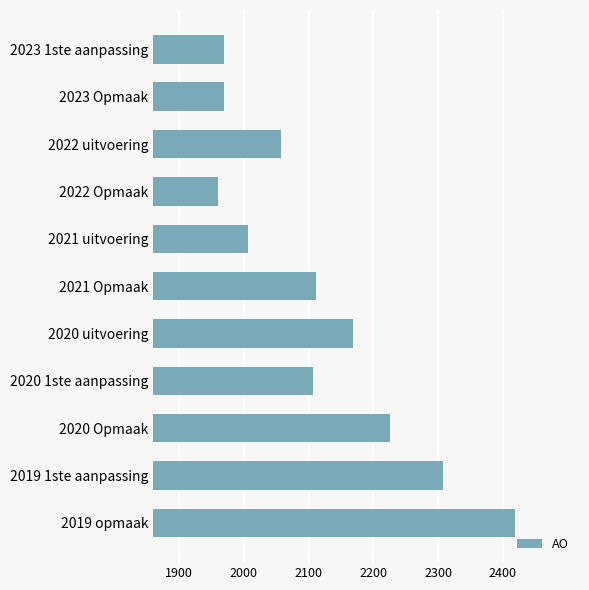

The value at 2022 Opmaak is 3334. True or false?

False